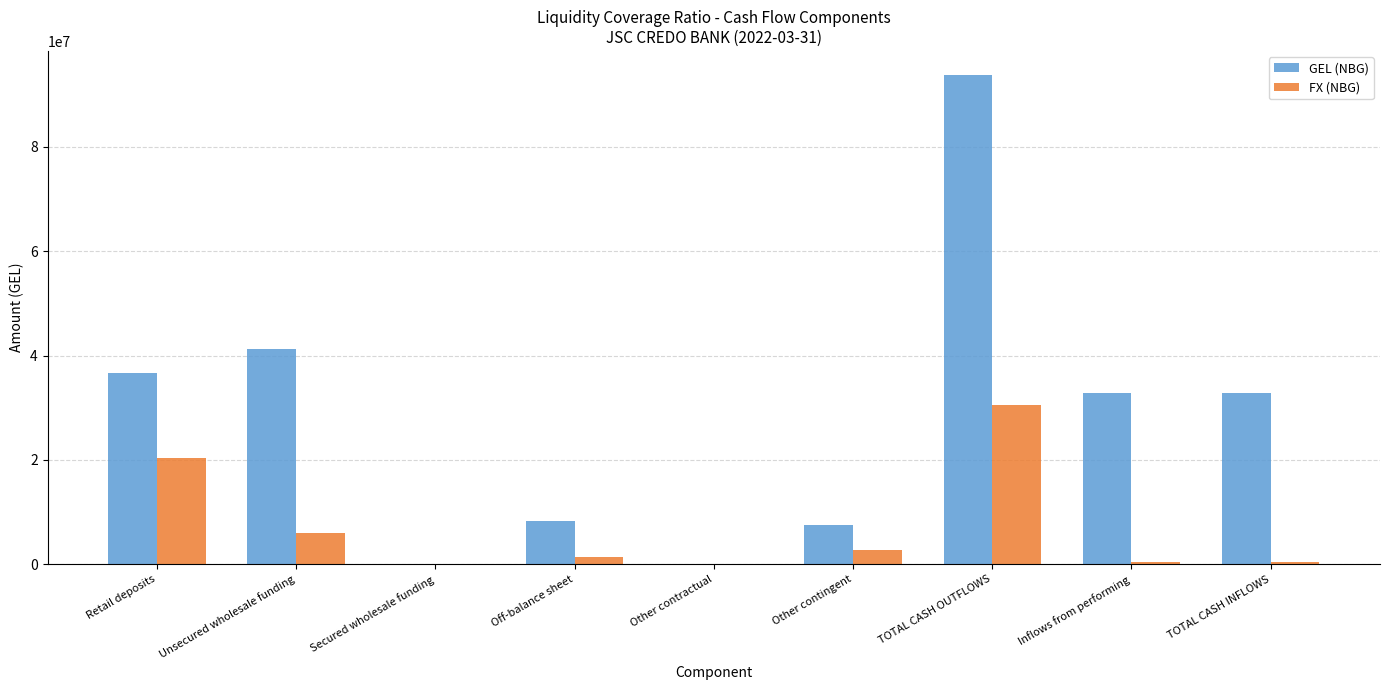

Reading right to left, list all the values displayed in this chart.

GEL (NBG): TOTAL CASH INFLOWS=32748922.7	Inflows from performing=32748922.7	TOTAL CASH OUTFLOWS=93684262.5	Other contingent=7470367.1	Other contractual=0.0	Off-balance sheet=8224698.5	Secured wholesale funding=0.0	Unsecured wholesale funding=41291434.0	Retail deposits=36697762.9
FX (NBG): TOTAL CASH INFLOWS=439615.2	Inflows from performing=439615.2	TOTAL CASH OUTFLOWS=30473264.2	Other contingent=2733021.7	Other contractual=0.0	Off-balance sheet=1333545.6	Secured wholesale funding=0.0	Unsecured wholesale funding=5980443.1	Retail deposits=20426253.9